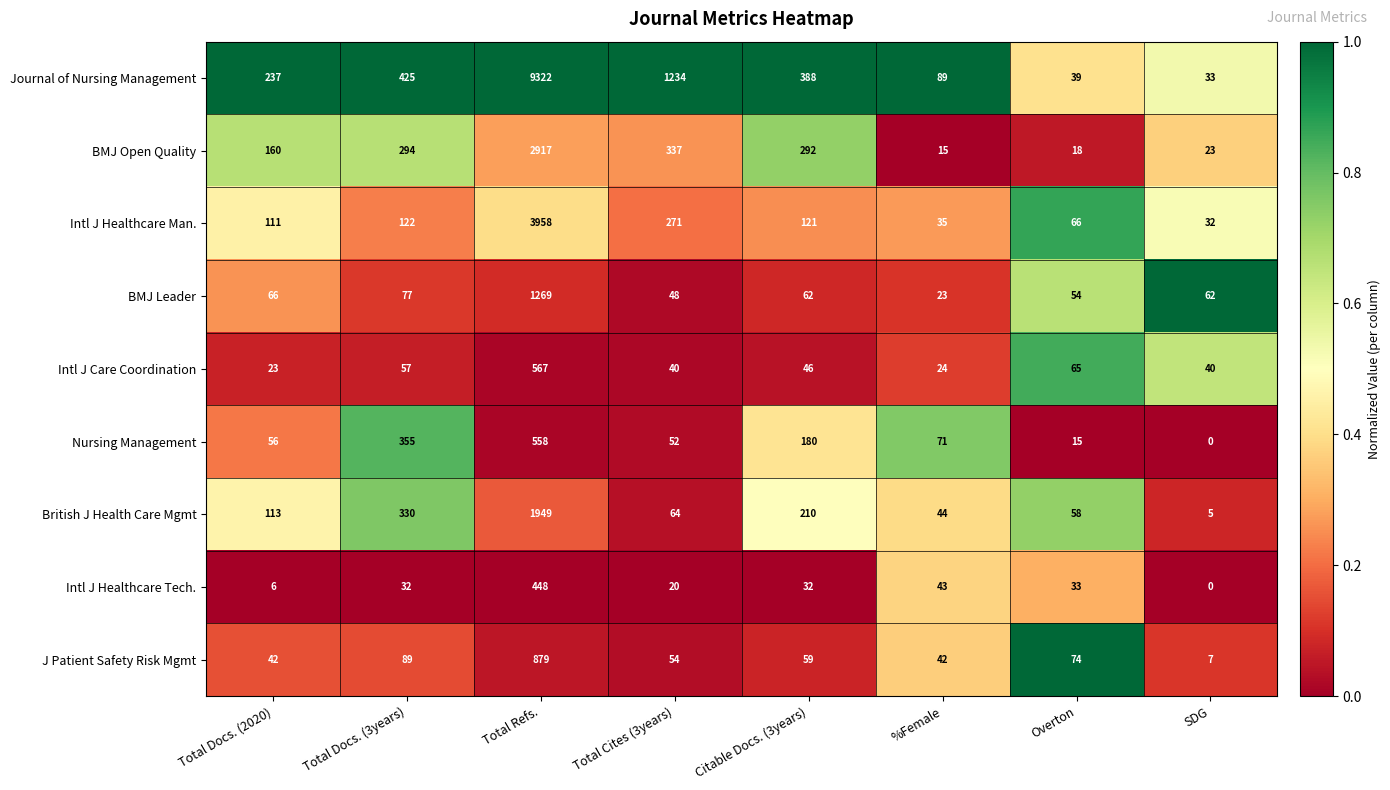

At which category is the sum across all series the highest?

Total Refs.